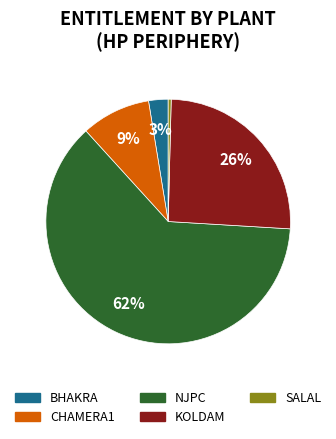

To the nearest percent, what is the average slice percentage?

20%